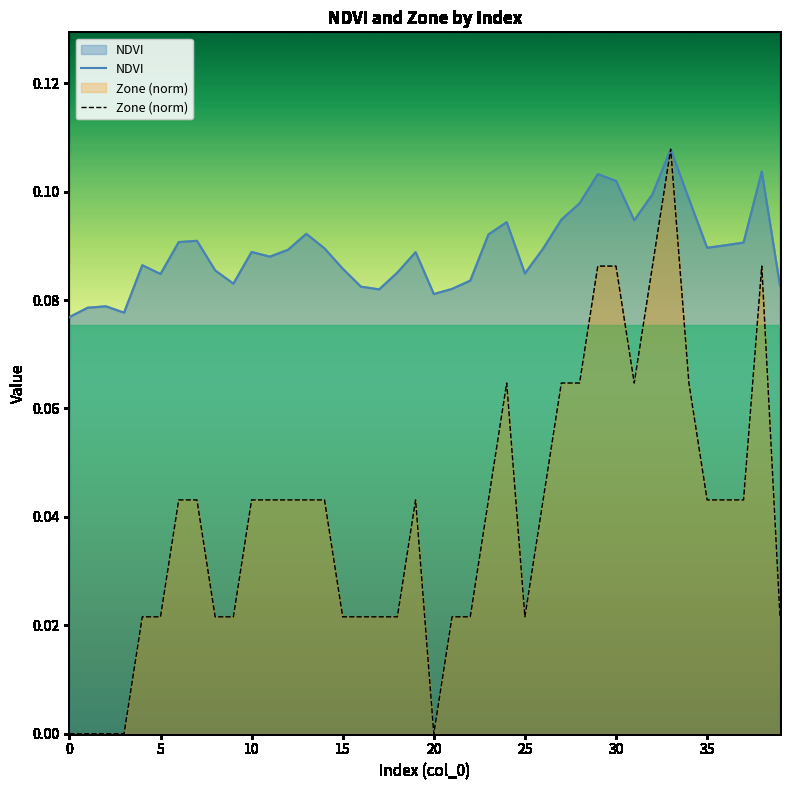

Reading left to right, list all the values displayed in this chart.

NDVI: 0.1	0.1	0.1	0.1	0.1	0.1	0.1	0.1	0.1	0.1	0.1	0.1	0.1	0.1	0.1	0.1	0.1	0.1	0.1	0.1	0.1	0.1	0.1	0.1	0.1	0.1	0.1	0.1	0.1	0.1	0.1	0.1	0.1	0.1	0.1	0.1	0.1	0.1	0.1	0.1
Zone (norm): 0.0	0.0	0.0	0.0	0.0	0.0	0.0	0.0	0.0	0.0	0.0	0.0	0.0	0.0	0.0	0.0	0.0	0.0	0.0	0.0	0.0	0.0	0.0	0.0	0.1	0.0	0.0	0.1	0.1	0.1	0.1	0.1	0.1	0.1	0.1	0.0	0.0	0.0	0.1	0.0